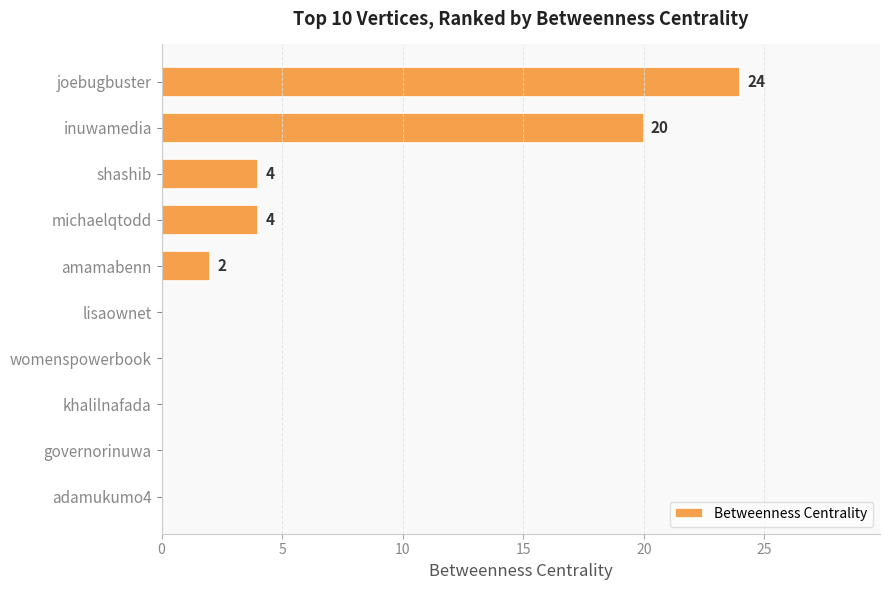

What is the sum of the values at lisaownet and inuwamedia?

20